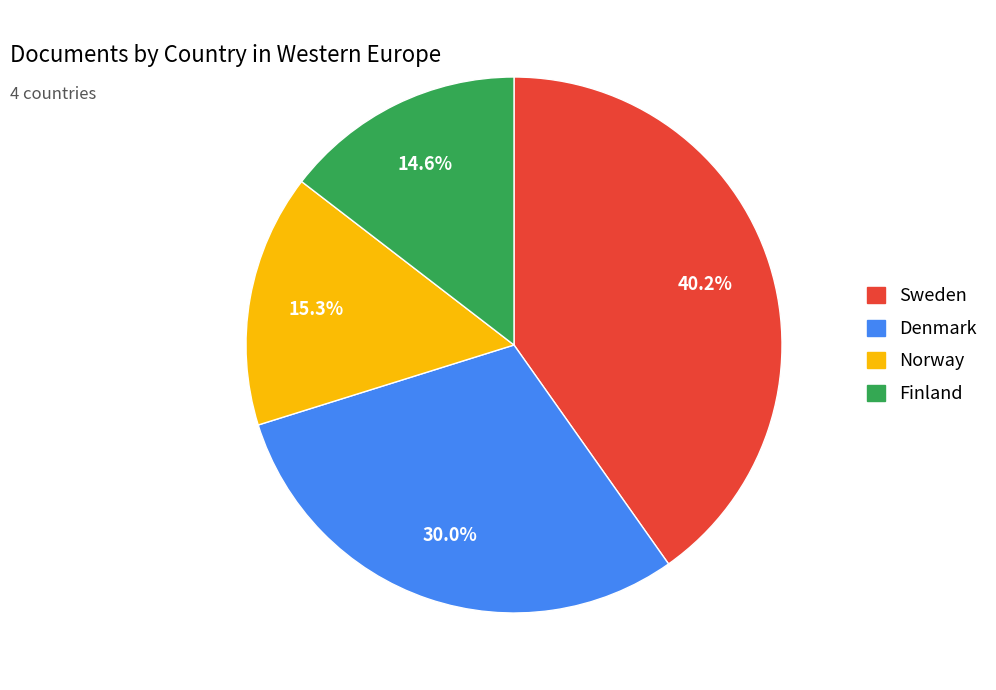

Approximately how many times larger is the value at Norway compared to Sweden?

0.4